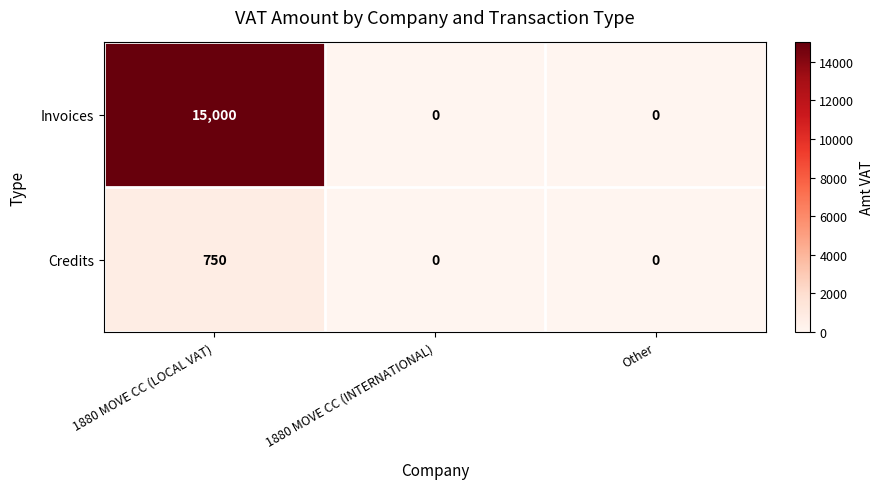

Reading right to left, what are all the values shown in this chart?

Invoices: Other=0	1880 MOVE CC (INTERNATIONAL)=0	1880 MOVE CC (LOCAL VAT)=15000
Credits: Other=0	1880 MOVE CC (INTERNATIONAL)=0	1880 MOVE CC (LOCAL VAT)=750